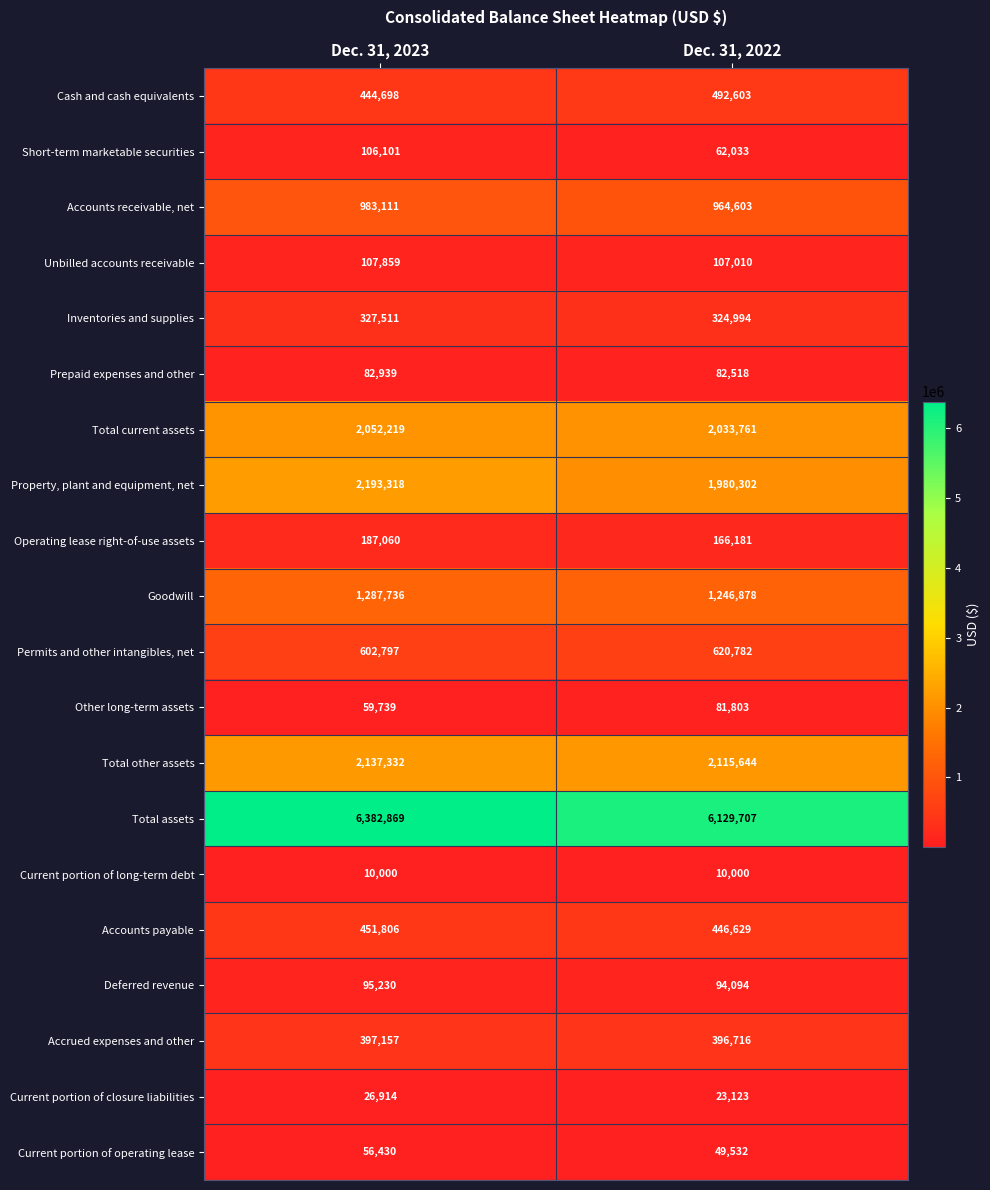

Which category has the highest value in the Property, plant and equipment, net series?

Dec. 31, 2023